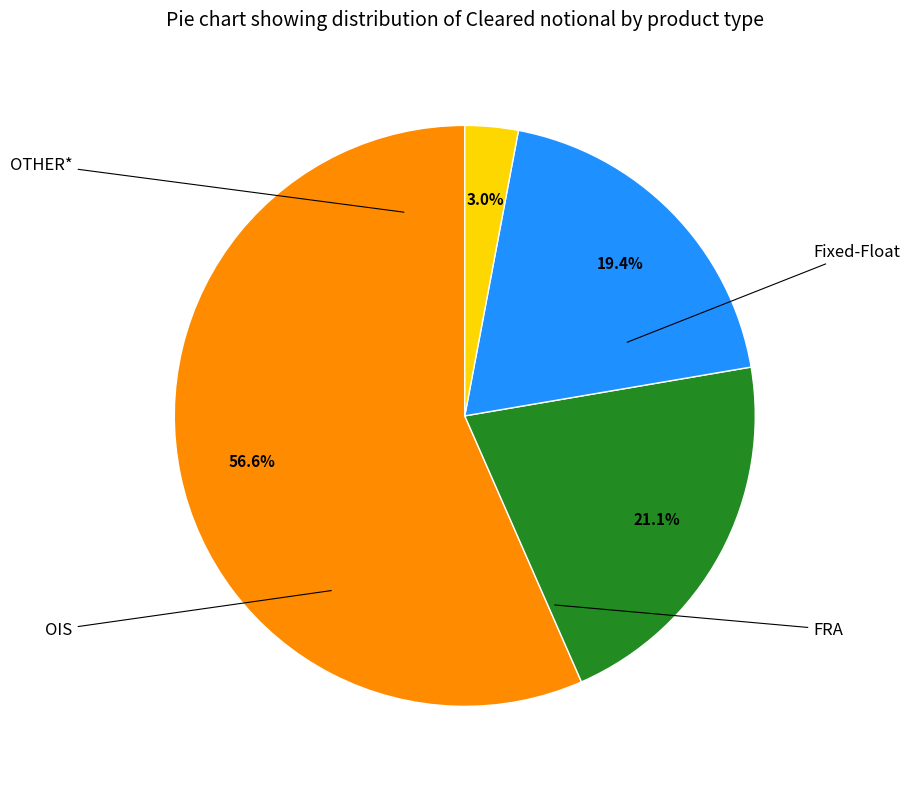

How many slices are in this pie chart?

4